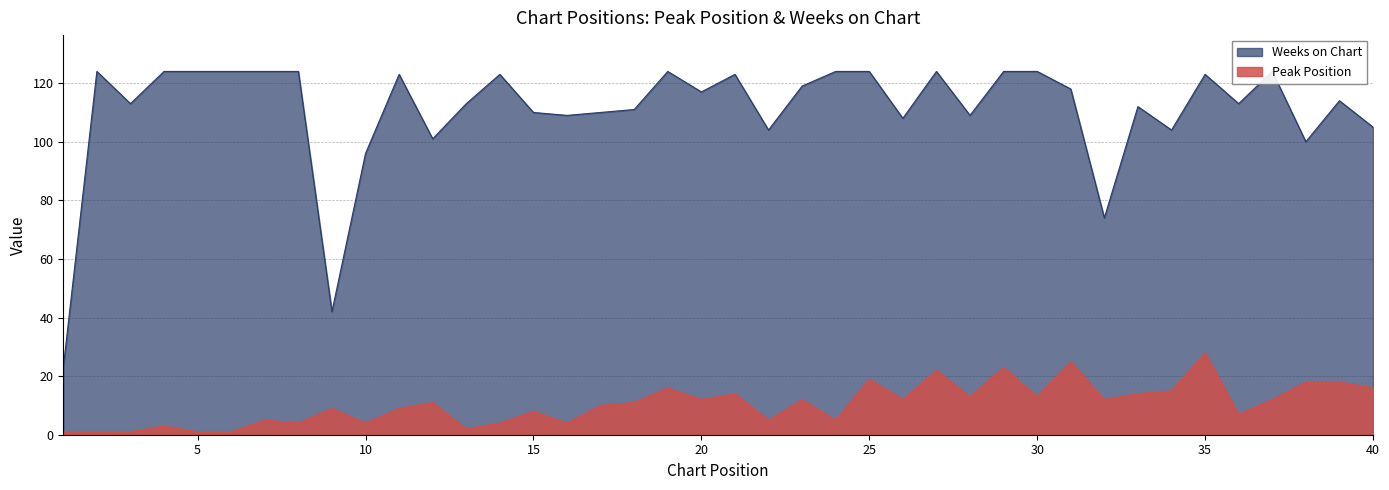

How many data points does each series have?

40